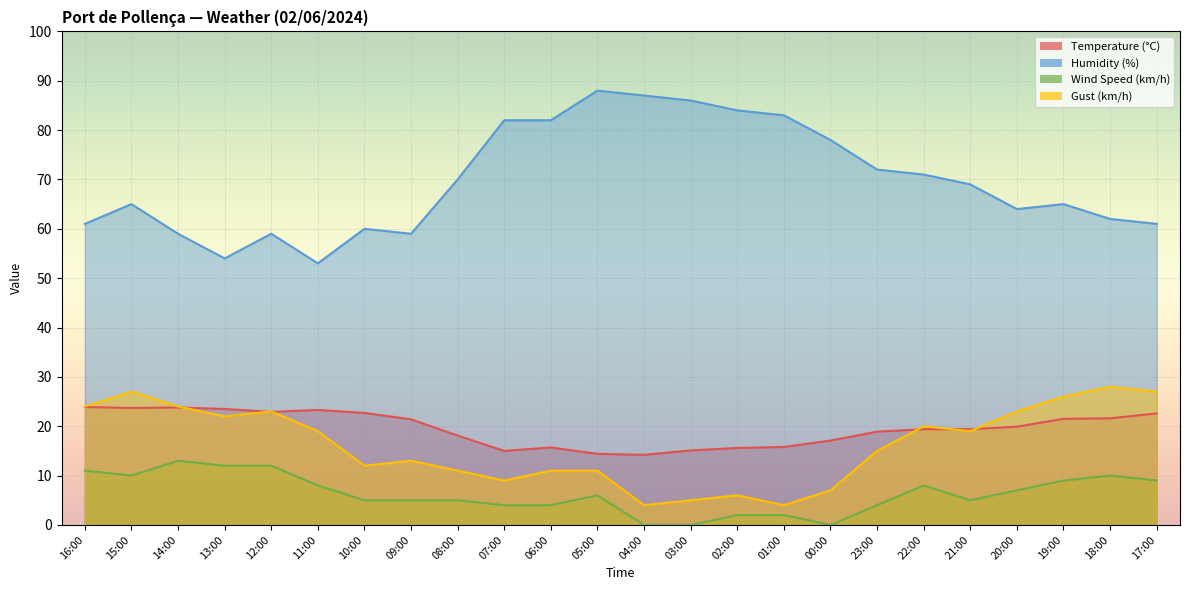

What is the maximum value for Wind Speed (km/h)?

13.0